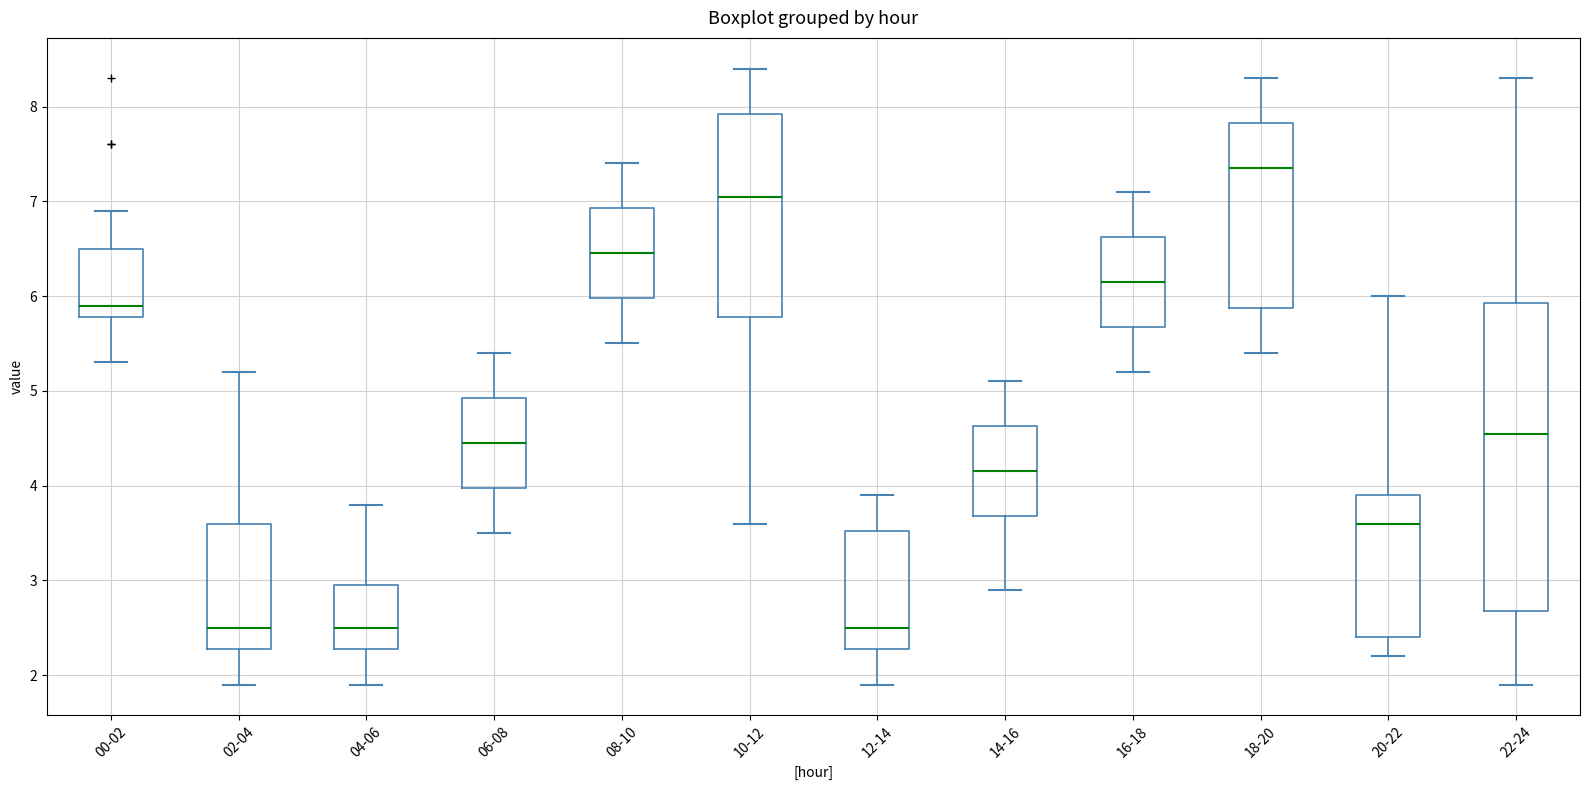

Reading left to right, transcribe this box plot: for each box, give where its median line is, the range the box spans, and where its two whiskers end, as read against the y-axis. The values are not printed on the chart, so give them approximately, as read against the axis.

00-02: median 5.9, box 5.8 to 6.5, whiskers 5.3 to 6.9
02-04: median 2.5, box 2.3 to 3.6, whiskers 1.9 to 5.2
04-06: median 2.5, box 2.3 to 3.0, whiskers 1.9 to 3.8
06-08: median 4.5, box 4.0 to 4.9, whiskers 3.5 to 5.4
08-10: median 6.5, box 6.0 to 6.9, whiskers 5.5 to 7.4
10-12: median 7.1, box 5.8 to 7.9, whiskers 3.6 to 8.4
12-14: median 2.5, box 2.3 to 3.5, whiskers 1.9 to 3.9
14-16: median 4.2, box 3.7 to 4.6, whiskers 2.9 to 5.1
16-18: median 6.2, box 5.7 to 6.6, whiskers 5.2 to 7.1
18-20: median 7.4, box 5.9 to 7.8, whiskers 5.4 to 8.3
20-22: median 3.6, box 2.4 to 3.9, whiskers 2.2 to 6.0
22-24: median 4.6, box 2.7 to 5.9, whiskers 1.9 to 8.3